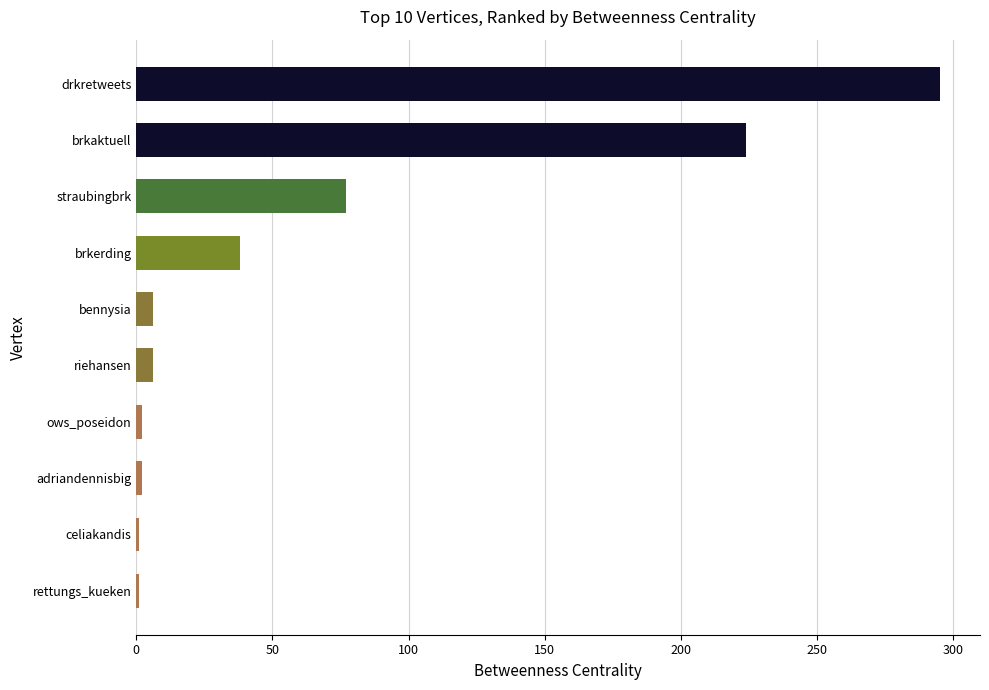

Count the number of data series in this chart.

1